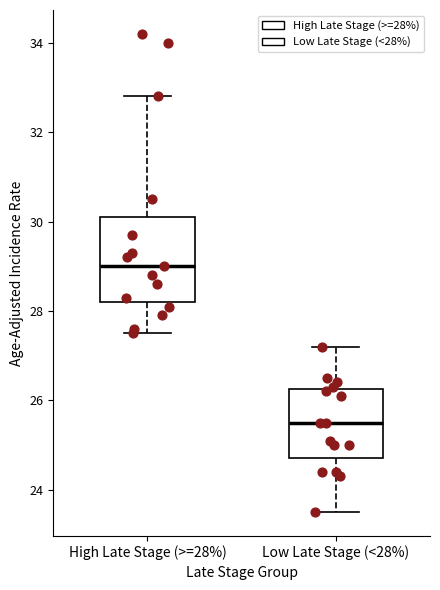

Which box has the highest median line?

High Late Stage (>=28%)